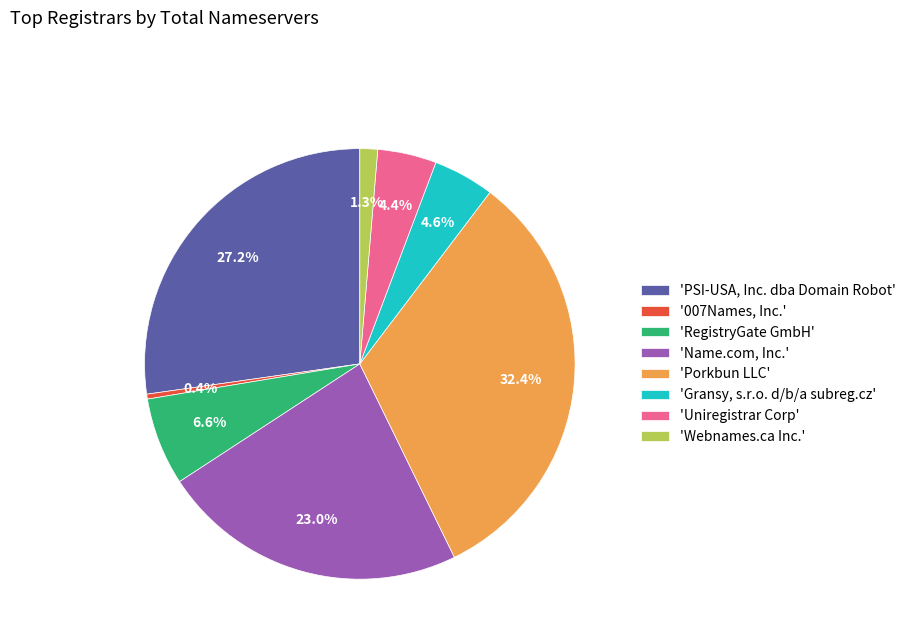

How many slices are in this pie chart?

8